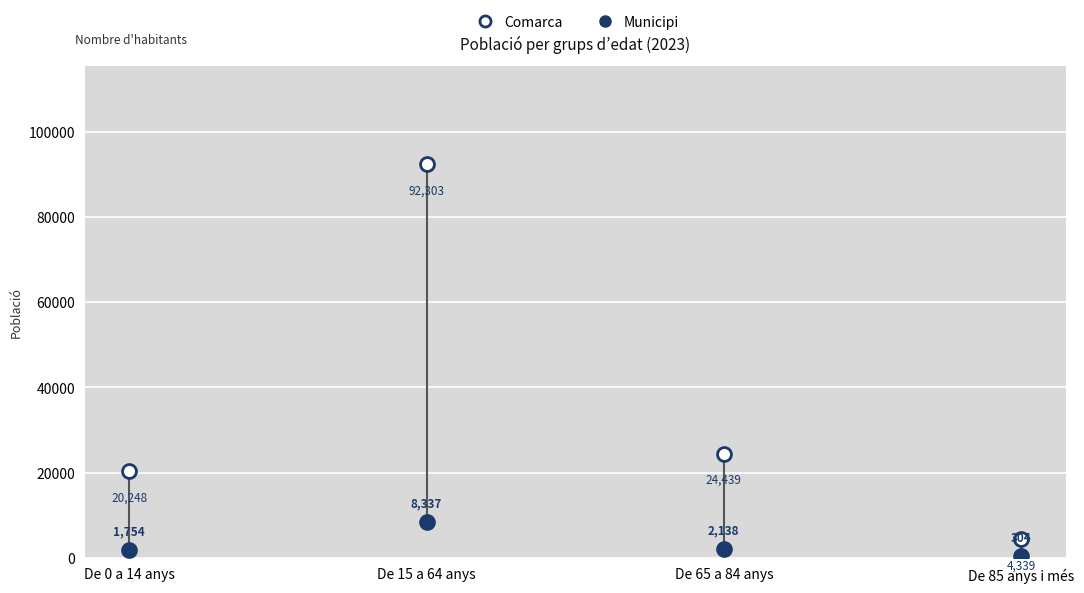

In the Municipi series, what Y value is closest to 4320?

2138